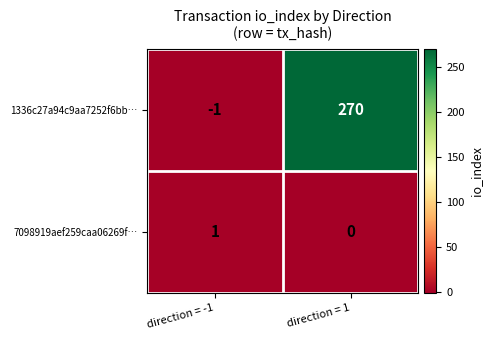

List the series in order of their overall mean, highest first.

1336c27a94c9aa7252f6bb…, 7098919aef259caa06269f…